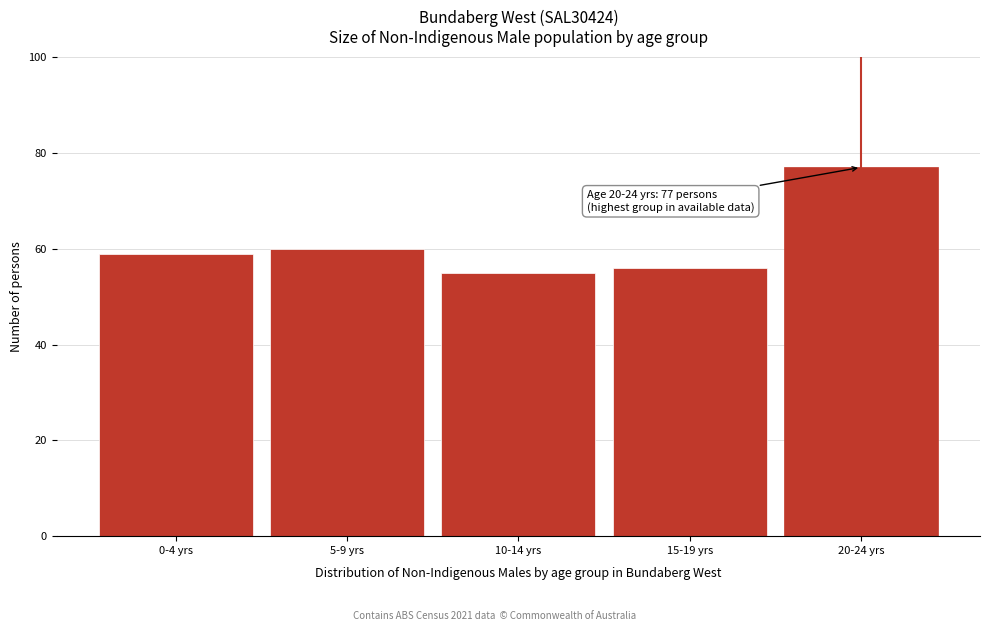

Reading left to right, list all the values displayed in this chart.

0-4 yrs=59	5-9 yrs=60	10-14 yrs=55	15-19 yrs=56	20-24 yrs=77